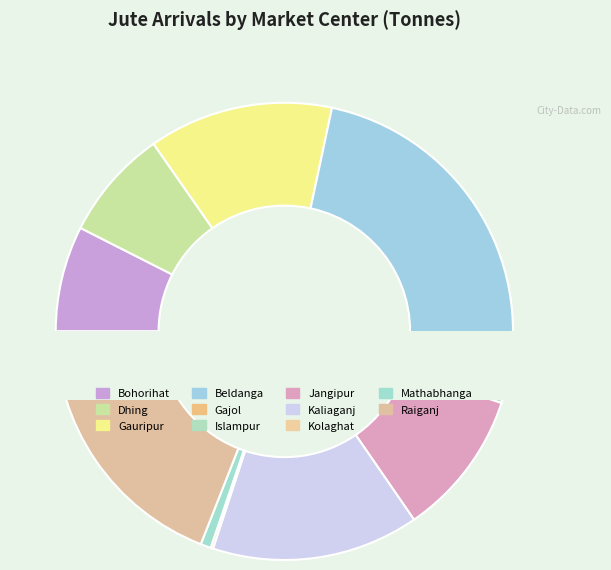

Which category has the smallest portion of the pie?

Kolaghat